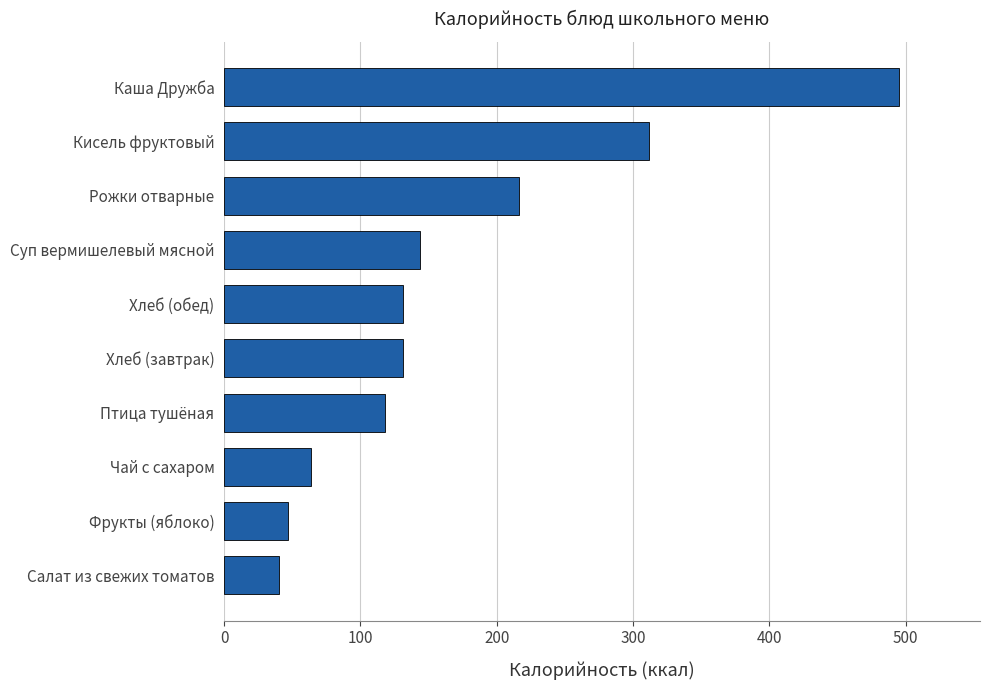

What is the ratio of the value at Каша Дружба to the value at Хлеб (завтрак)?

3.8